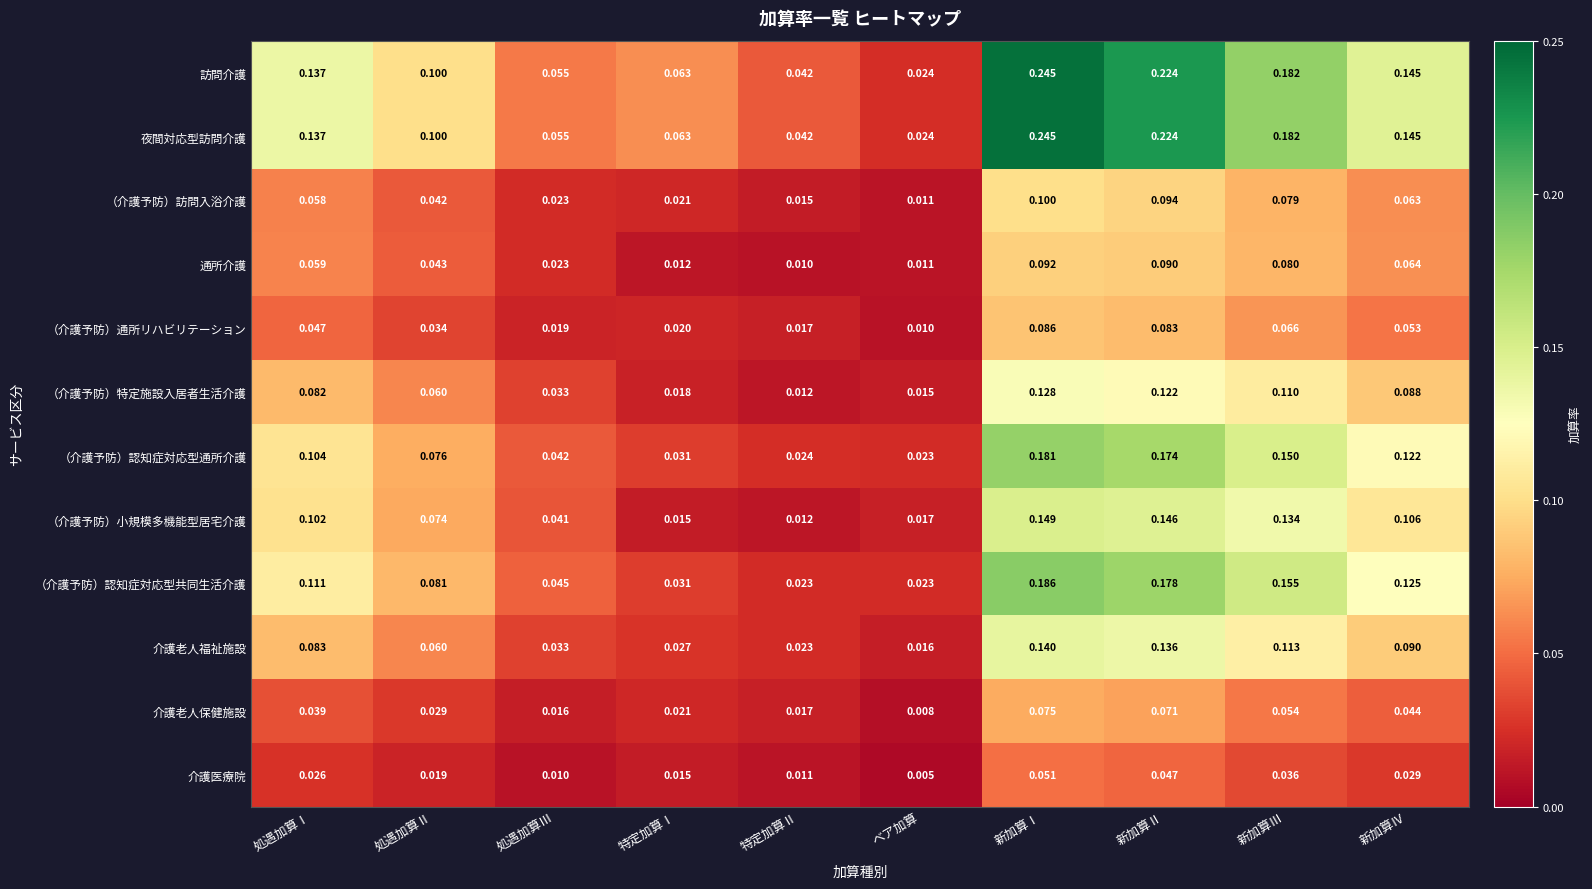

Which label corresponds to the smallest value in the chart?

ベア加算